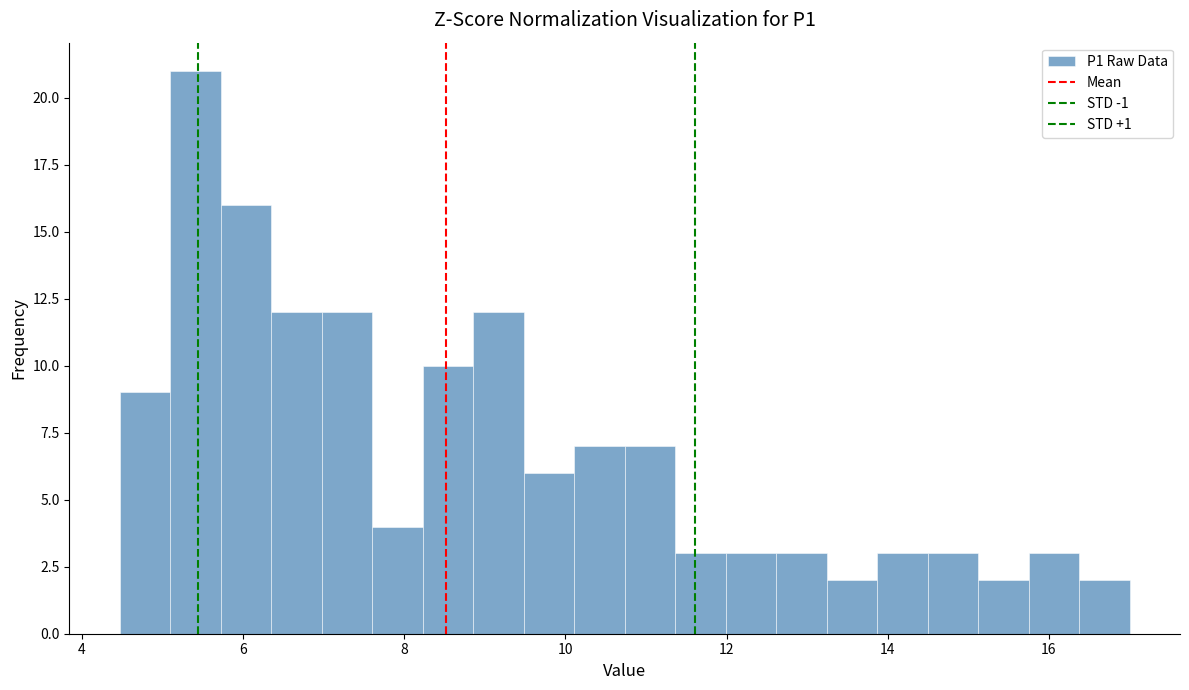

Around what value on the x-axis is the tallest bar? Give the approximate position of its centre, as read against the axis.

5.4